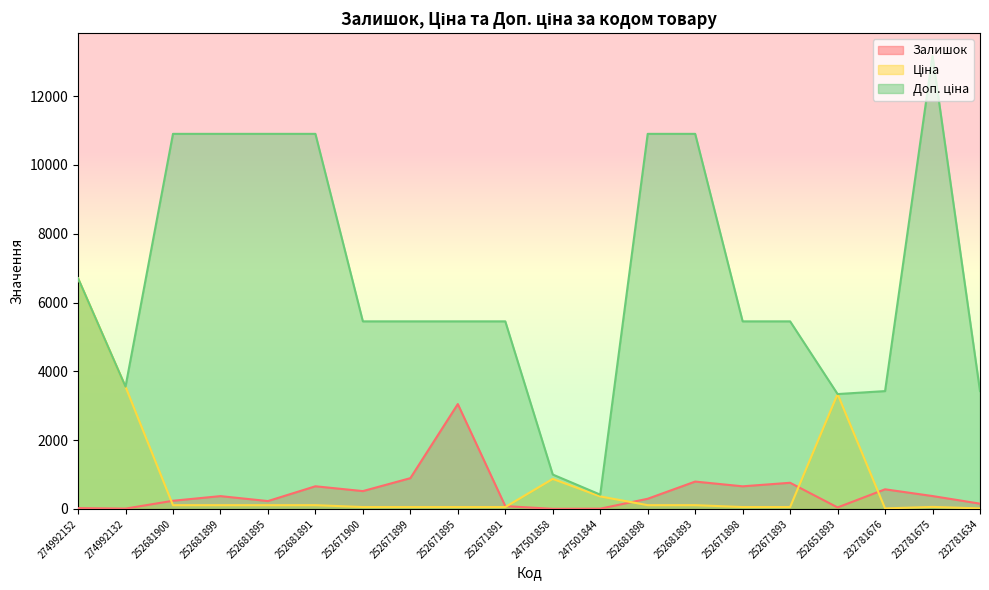

Where does the Ціна series first go above 109?

274992152